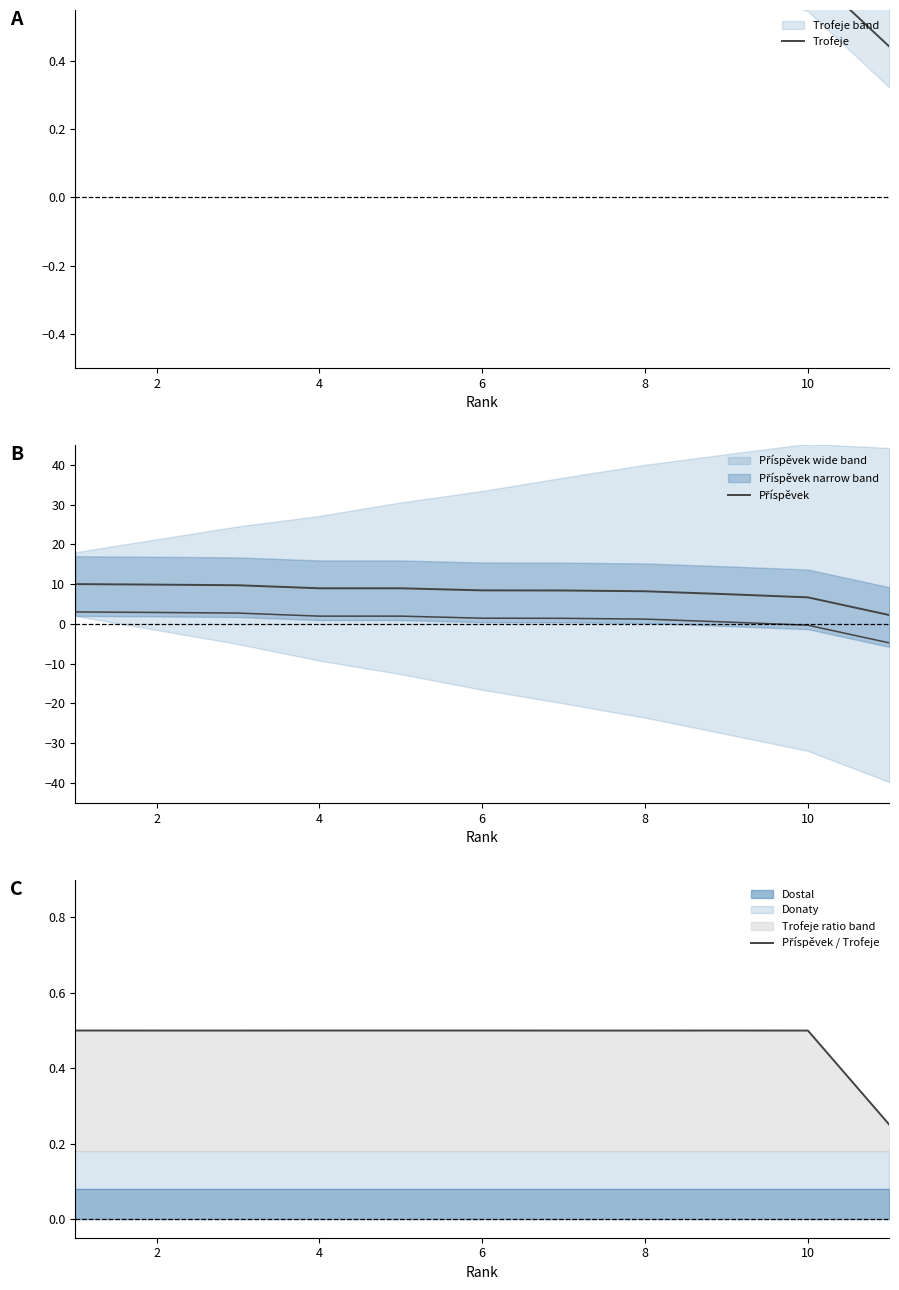

Does the chart display data point markers on the line(s)?

No